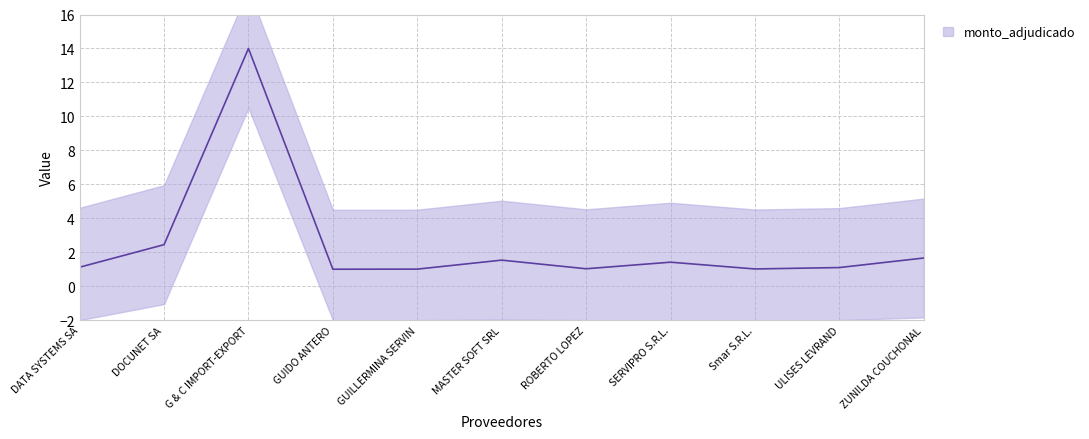

How many lines are shown in the chart?

1